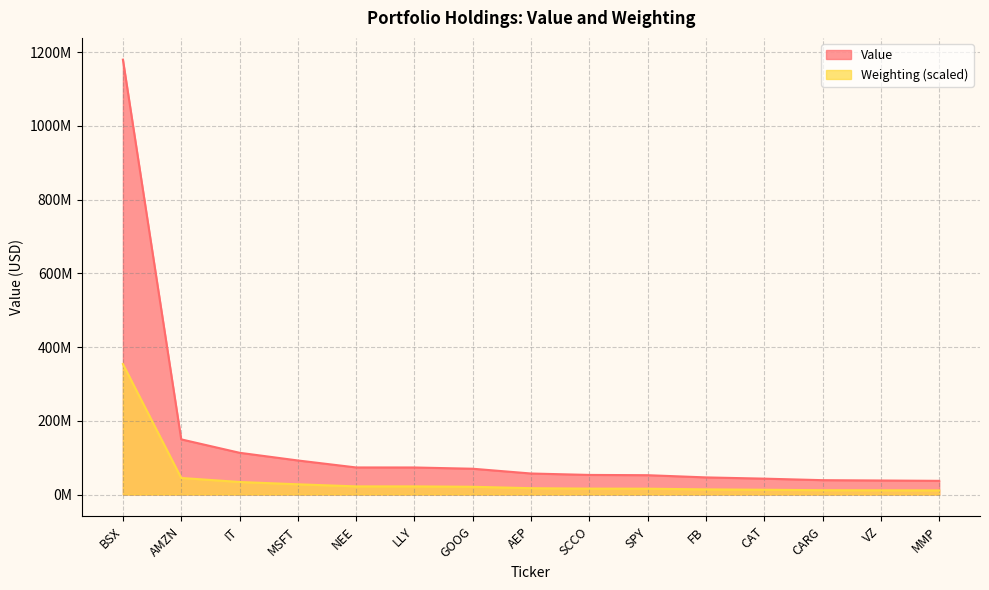

True or false: Weighting and Value intersect in this chart.

False